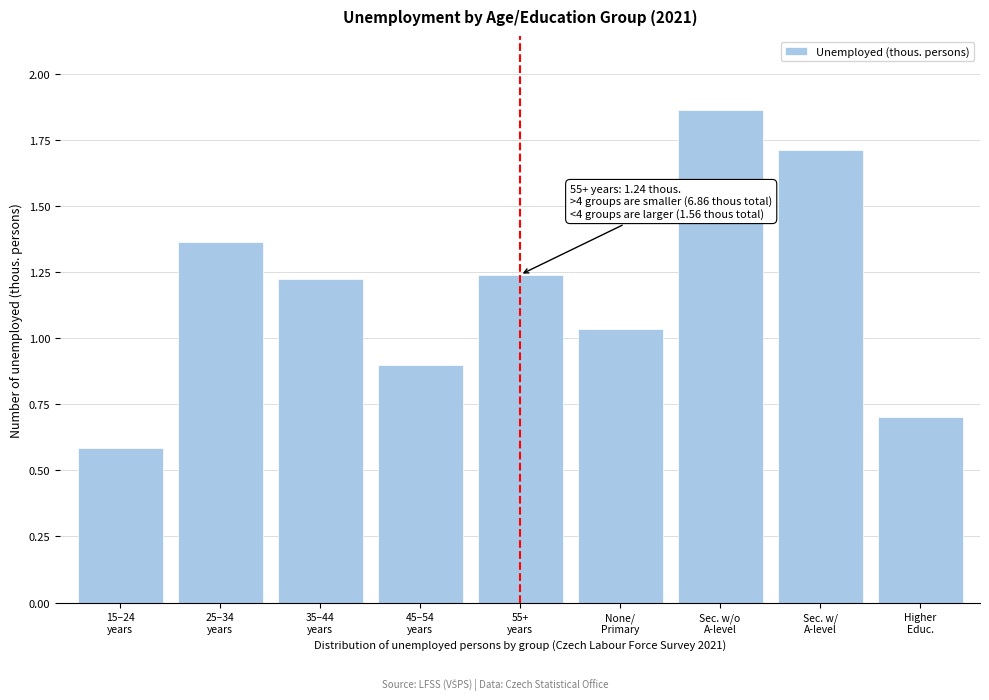

What is the difference between the second highest and minimum values?

1.1